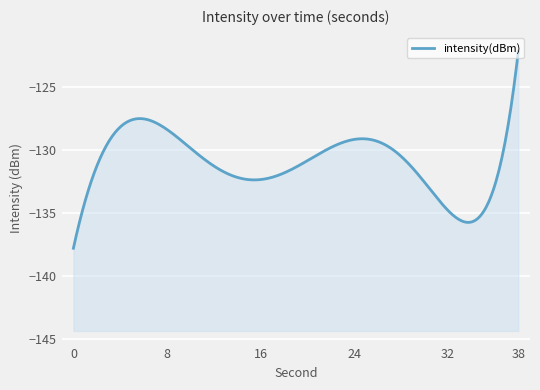

What is the value of the 17th point from the left?

-132.0